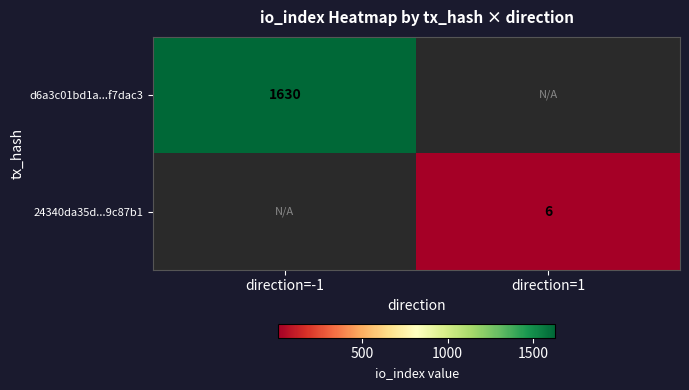

True or false: d6a3c01bd1a...f7dac3 has a value of 2313.4 at direction=-1.

False